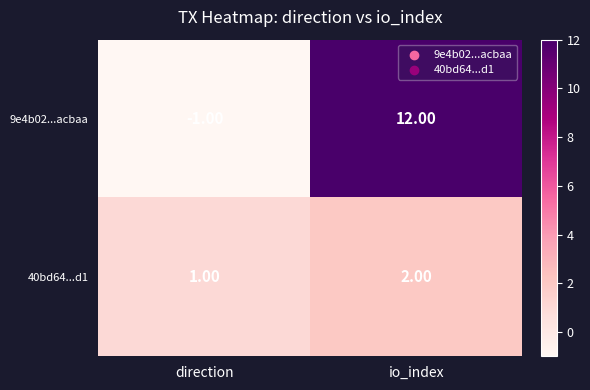

What is the average value of the 9e4b02...acbaa series?

6